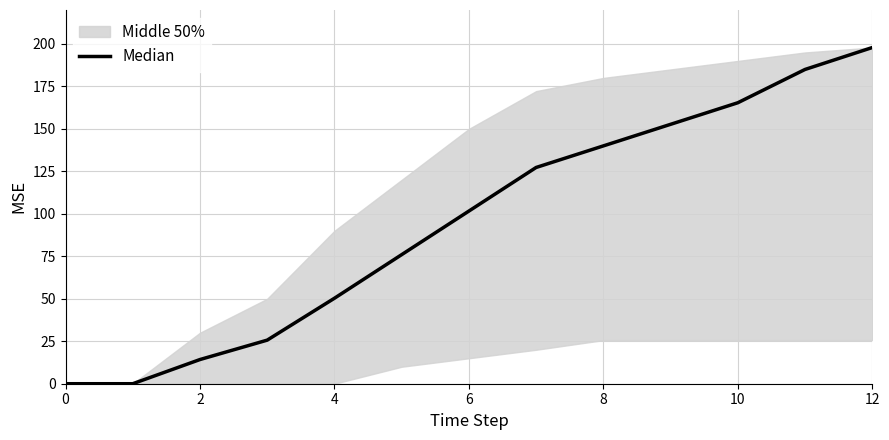

Reading left to right, what are all the values shown in this chart?

0.0	0.0	14.2	25.7	50.3	76.0	101.6	127.3	140.0	152.7	165.4	185.0	197.9